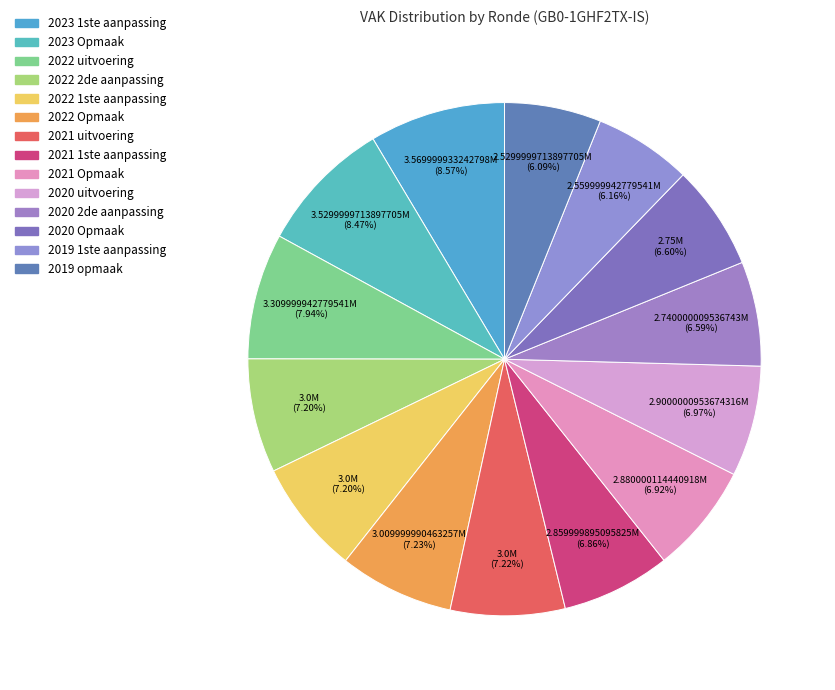

Which slice is the smallest?

2019 opmaak